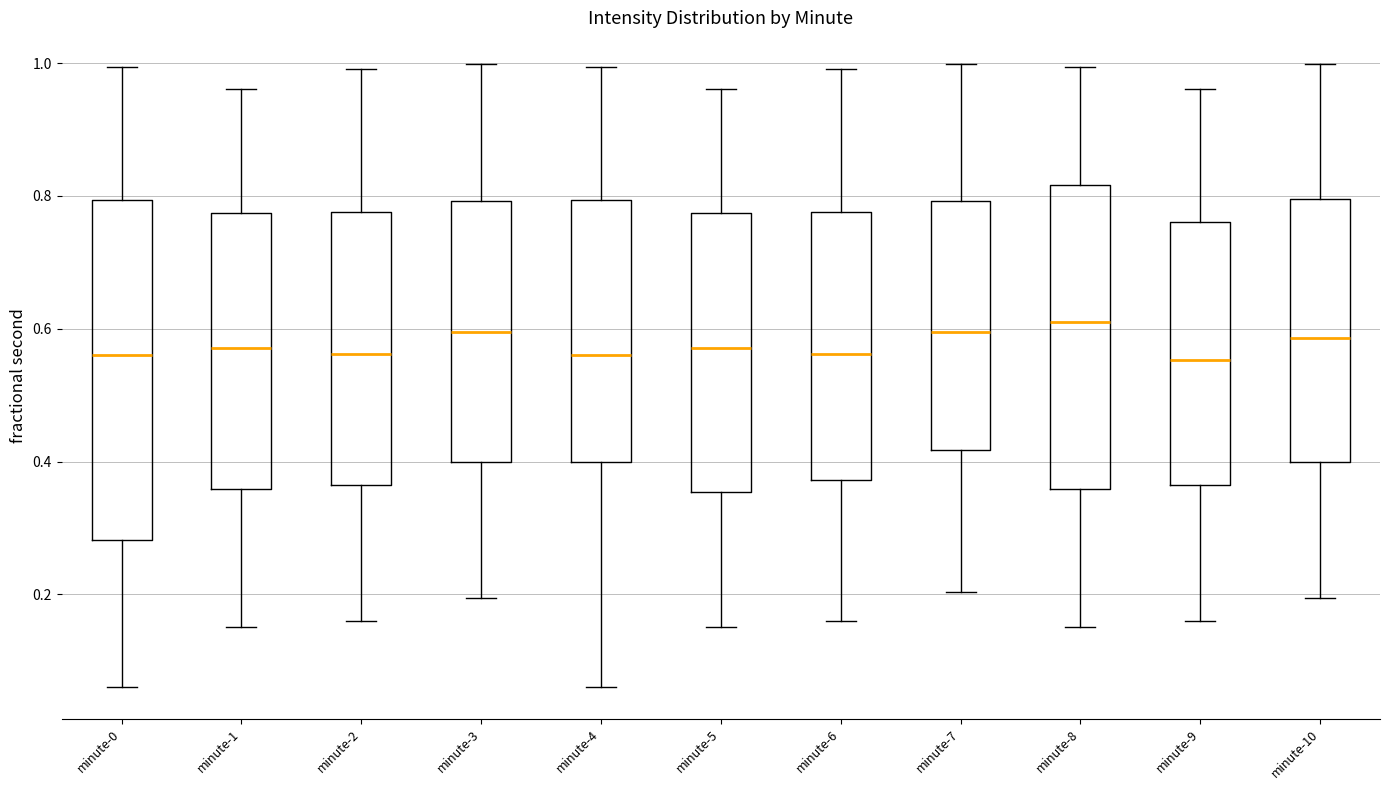

Where does the lower whisker of the box for minute-5 end on the y-axis? The values are not printed on the chart, so give them approximately, as read against the axis.

0.16